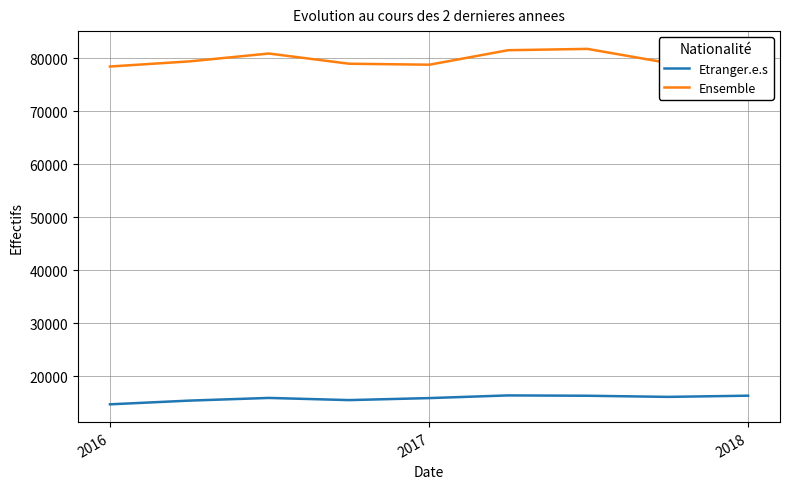

What is the smallest value displayed?

14745